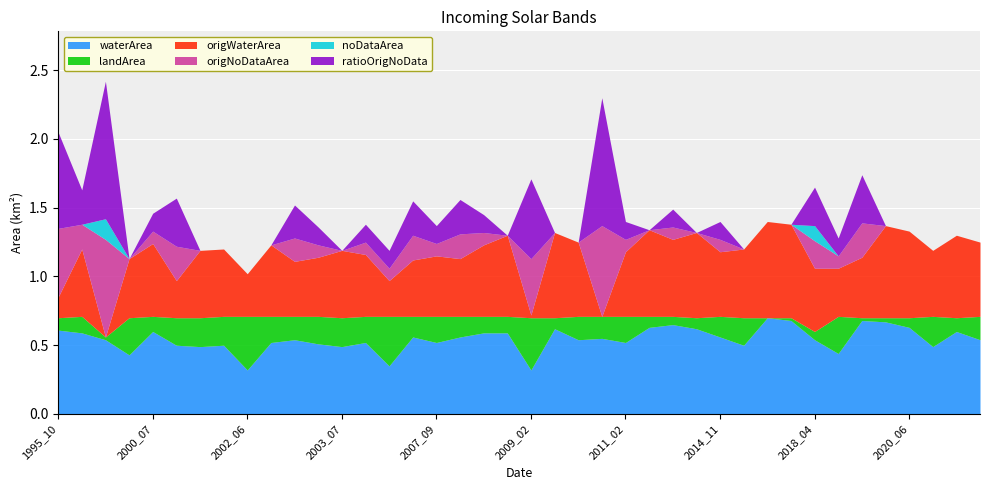

Reading left to right, what are all the values shown in this chart?

waterArea: 1995_10=0.6	1996_02=0.6	1999_04=0.5	2000_06=0.4	2000_07=0.6	2000_12=0.5	2001_09=0.5	2001_10=0.5	2002_06=0.3	2002_07=0.5	2002_11=0.5	2003_01=0.5	2003_07=0.5	2003_11=0.5	2004_07=0.3	2005_11=0.6	2007_09=0.5	2007_12=0.6	2008_06=0.6	2008_08=0.6	2009_02=0.3	2010_07=0.6	2010_08=0.5	2011_01=0.6	2011_02=0.5	2013_08=0.6	2014_02=0.7	2014_07=0.6	2014_11=0.6	2016_09=0.5	2016_12=0.7	2017_08=0.7	2018_04=0.5	2018_05=0.4	2019_01=0.7	2019_08=0.7	2020_06=0.6	2020_07=0.5	2021_08=0.6	2021_10=0.5
landArea: 1995_10=0.1	1996_02=0.1	1999_04=0.0	2000_06=0.3	2000_07=0.1	2000_12=0.2	2001_09=0.2	2001_10=0.2	2002_06=0.4	2002_07=0.2	2002_11=0.2	2003_01=0.2	2003_07=0.2	2003_11=0.2	2004_07=0.4	2005_11=0.1	2007_09=0.2	2007_12=0.1	2008_06=0.1	2008_08=0.1	2009_02=0.4	2010_07=0.1	2010_08=0.2	2011_01=0.2	2011_02=0.2	2013_08=0.1	2014_02=0.1	2014_07=0.1	2014_11=0.1	2016_09=0.2	2016_12=0.0	2017_08=0.0	2018_04=0.1	2018_05=0.3	2019_01=0.0	2019_08=0.0	2020_06=0.1	2020_07=0.2	2021_08=0.1	2021_10=0.2
origWaterArea: 1995_10=0.1	1996_02=0.5	1999_04=0.0	2000_06=0.4	2000_07=0.5	2000_12=0.3	2001_09=0.5	2001_10=0.5	2002_06=0.3	2002_07=0.5	2002_11=0.4	2003_01=0.4	2003_07=0.5	2003_11=0.5	2004_07=0.3	2005_11=0.4	2007_09=0.4	2007_12=0.4	2008_06=0.5	2008_08=0.6	2009_02=0.0	2010_07=0.6	2010_08=0.5	2011_01=0.0	2011_02=0.5	2013_08=0.6	2014_02=0.6	2014_07=0.6	2014_11=0.5	2016_09=0.5	2016_12=0.7	2017_08=0.7	2018_04=0.5	2018_05=0.3	2019_01=0.4	2019_08=0.7	2020_06=0.6	2020_07=0.5	2021_08=0.6	2021_10=0.5
origNoDataArea: 1995_10=0.5	1996_02=0.2	1999_04=0.7	2000_06=0.0	2000_07=0.1	2000_12=0.2	2001_09=0.0	2001_10=0.0	2002_06=0.0	2002_07=0.0	2002_11=0.2	2003_01=0.1	2003_07=0.0	2003_11=0.1	2004_07=0.1	2005_11=0.2	2007_09=0.1	2007_12=0.2	2008_06=0.1	2008_08=0.0	2009_02=0.4	2010_07=0.0	2010_08=0.0	2011_01=0.7	2011_02=0.1	2013_08=0.0	2014_02=0.1	2014_07=0.0	2014_11=0.1	2016_09=0.0	2016_12=0.0	2017_08=0.0	2018_04=0.2	2018_05=0.1	2019_01=0.2	2019_08=0.0	2020_06=0.0	2020_07=0.0	2021_08=0.0	2021_10=0.0
noDataArea: 1995_10=0.0	1996_02=0.0	1999_04=0.1	2000_06=0.0	2000_07=0.0	2000_12=0.0	2001_09=0.0	2001_10=0.0	2002_06=0.0	2002_07=0.0	2002_11=0.0	2003_01=0.0	2003_07=0.0	2003_11=0.0	2004_07=0.0	2005_11=0.0	2007_09=0.0	2007_12=0.0	2008_06=0.0	2008_08=0.0	2009_02=0.0	2010_07=0.0	2010_08=0.0	2011_01=0.0	2011_02=0.0	2013_08=0.0	2014_02=0.0	2014_07=0.0	2014_11=0.0	2016_09=0.0	2016_12=0.0	2017_08=0.0	2018_04=0.1	2018_05=0.0	2019_01=0.0	2019_08=0.0	2020_06=0.0	2020_07=0.0	2021_08=0.0	2021_10=0.0
ratioOrigNoData: 1995_10=0.7	1996_02=0.2	1999_04=1.0	2000_06=0.0	2000_07=0.1	2000_12=0.3	2001_09=0.0	2001_10=0.0	2002_06=0.0	2002_07=0.0	2002_11=0.2	2003_01=0.1	2003_07=0.0	2003_11=0.1	2004_07=0.1	2005_11=0.2	2007_09=0.1	2007_12=0.2	2008_06=0.1	2008_08=0.0	2009_02=0.6	2010_07=0.0	2010_08=0.0	2011_01=0.9	2011_02=0.1	2013_08=0.0	2014_02=0.1	2014_07=0.0	2014_11=0.1	2016_09=0.0	2016_12=0.0	2017_08=0.0	2018_04=0.3	2018_05=0.1	2019_01=0.3	2019_08=0.0	2020_06=0.0	2020_07=0.0	2021_08=0.0	2021_10=0.0